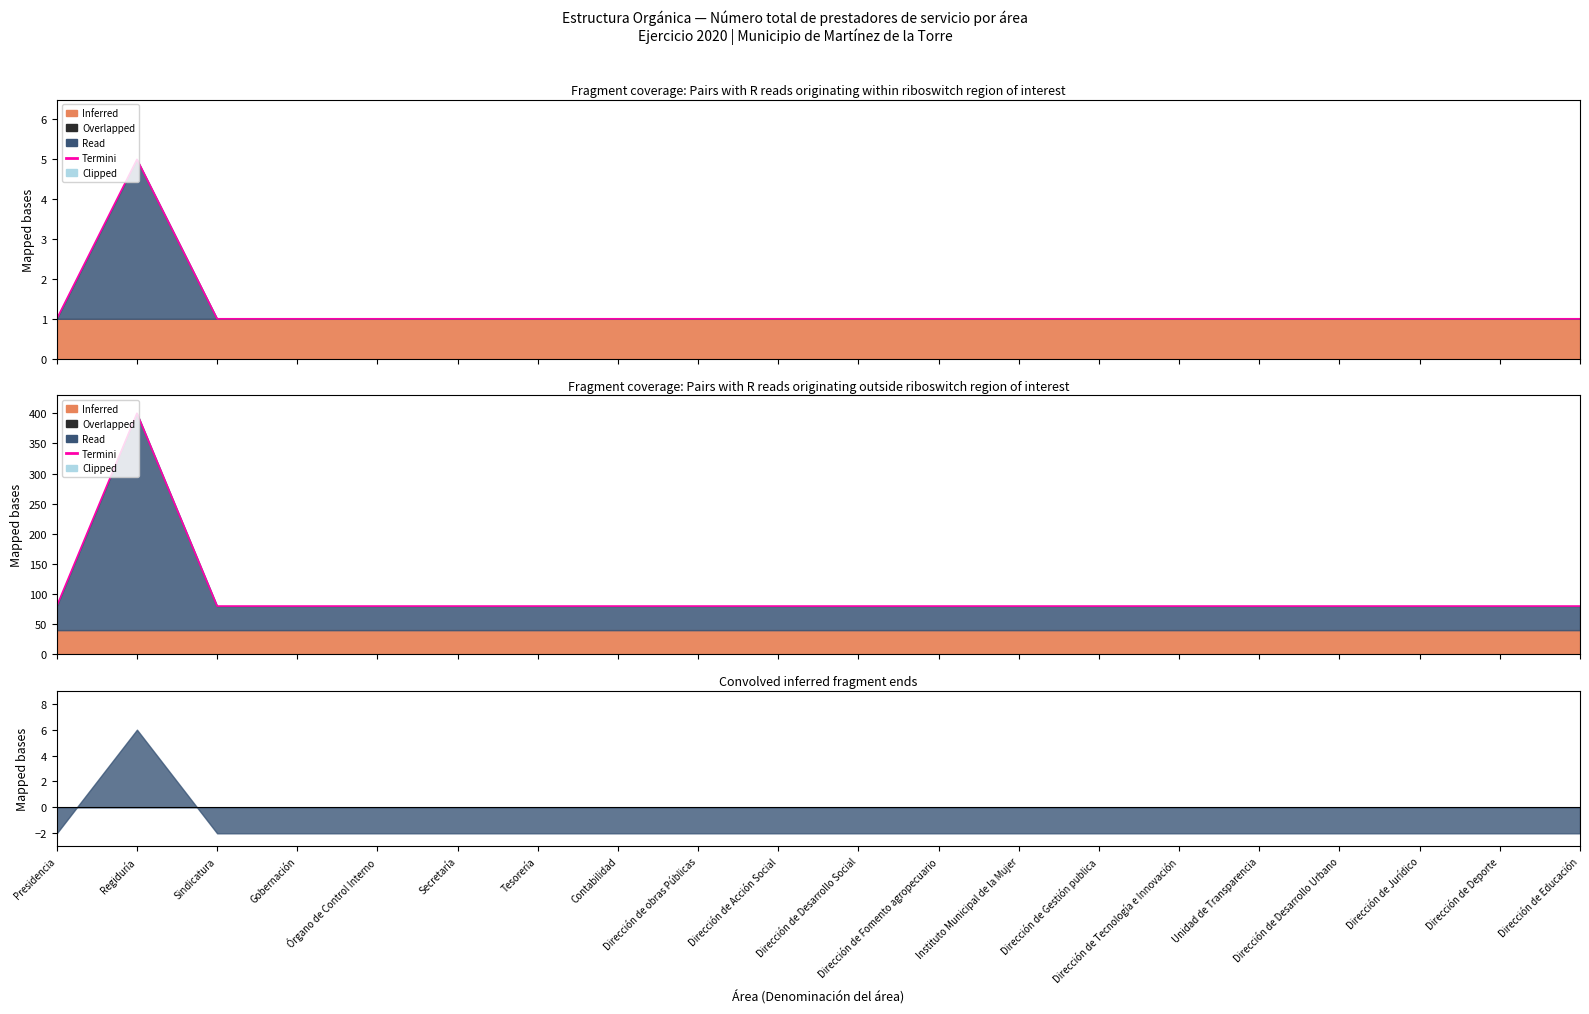

What is the average value?

96